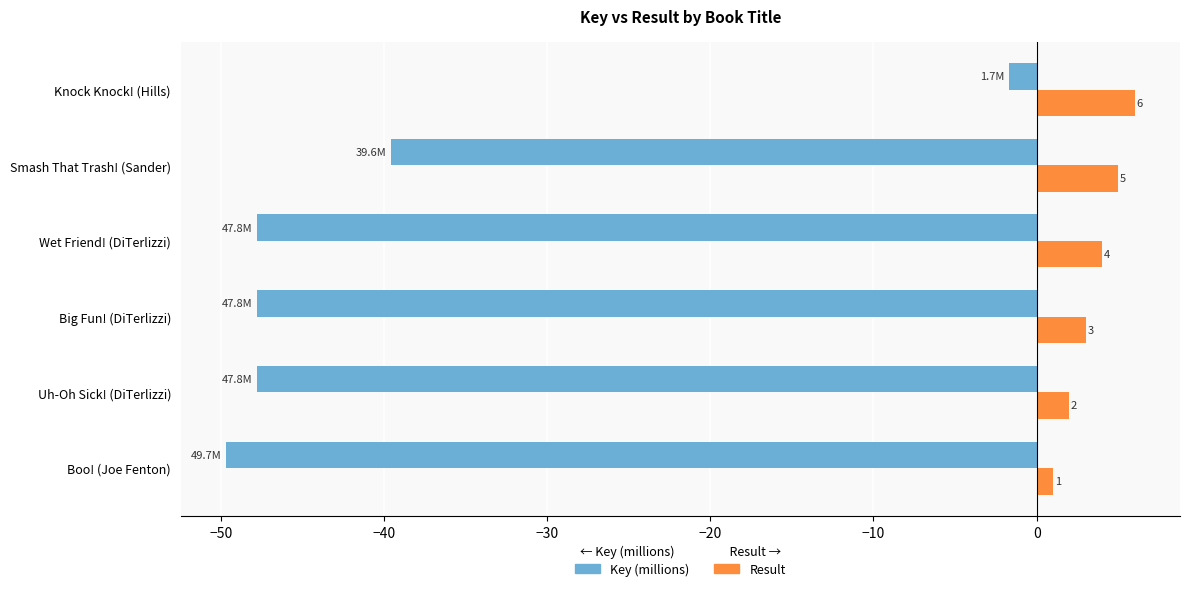

At which category is the sum across all series the highest?

Knock Knock! (Hills)